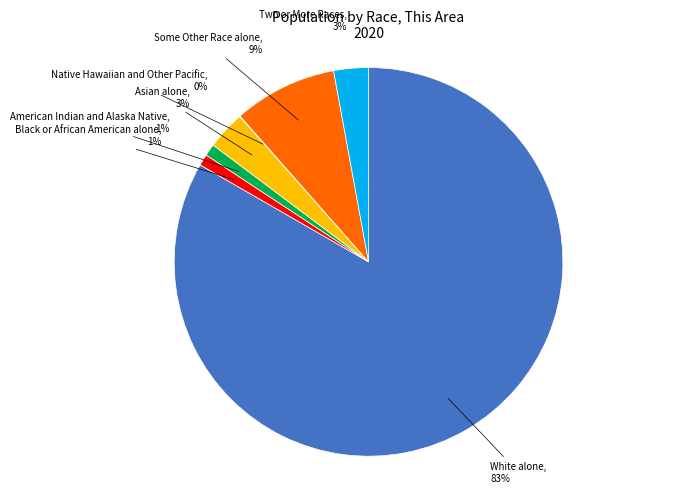

To the nearest percent, what is the average slice percentage?

14%